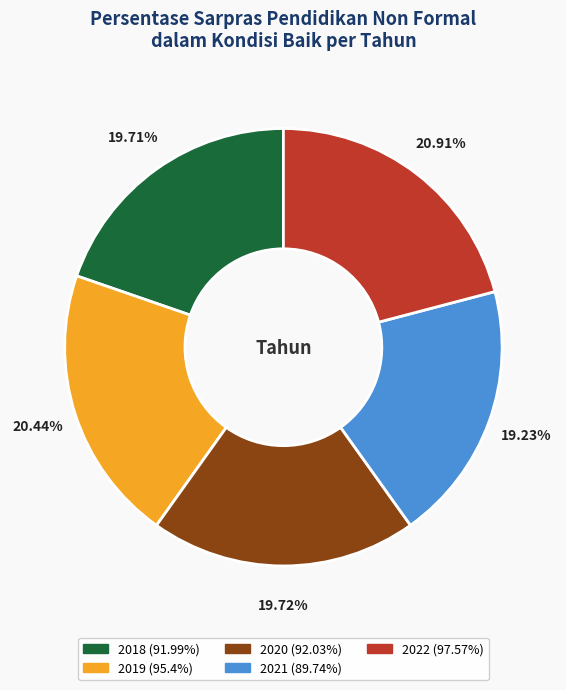

What is the ratio of the value at 2022 to the value at 2020?

1.1